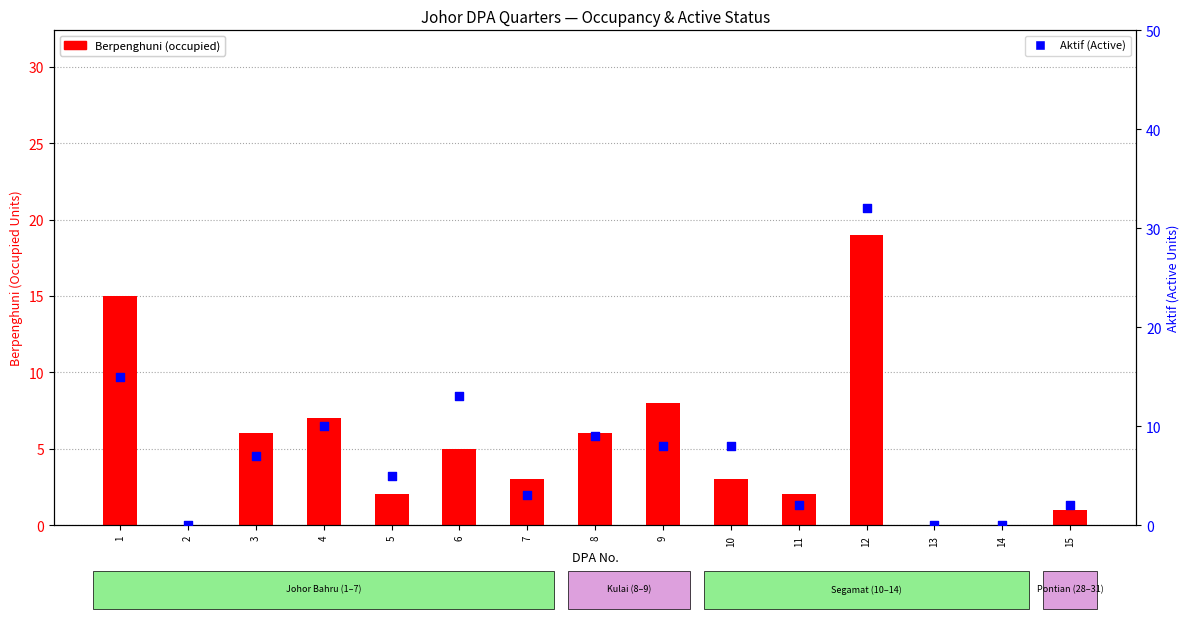

At which category is the sum across all series the highest?

12